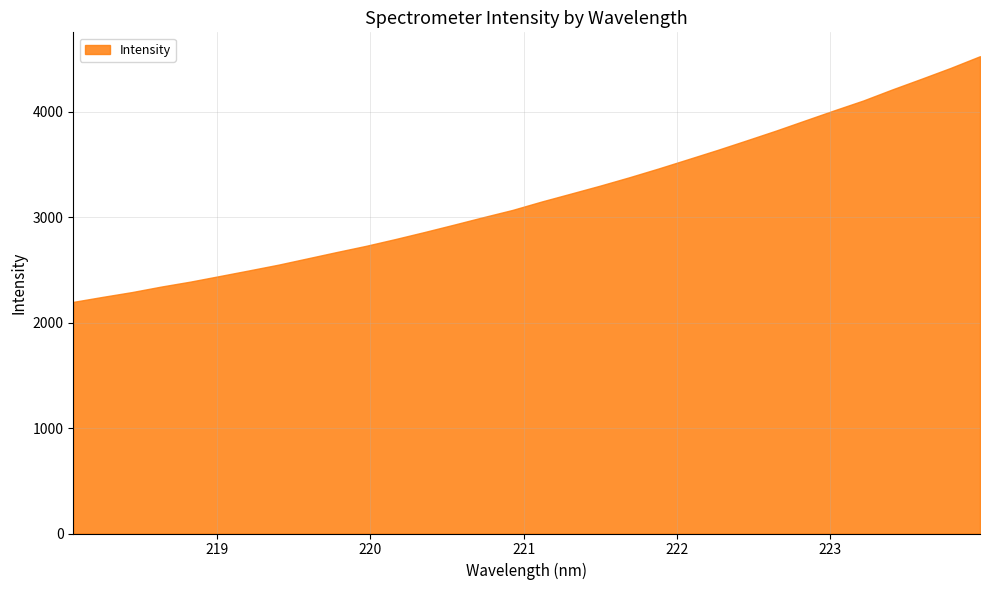

What position from the right is 221.6902?

13